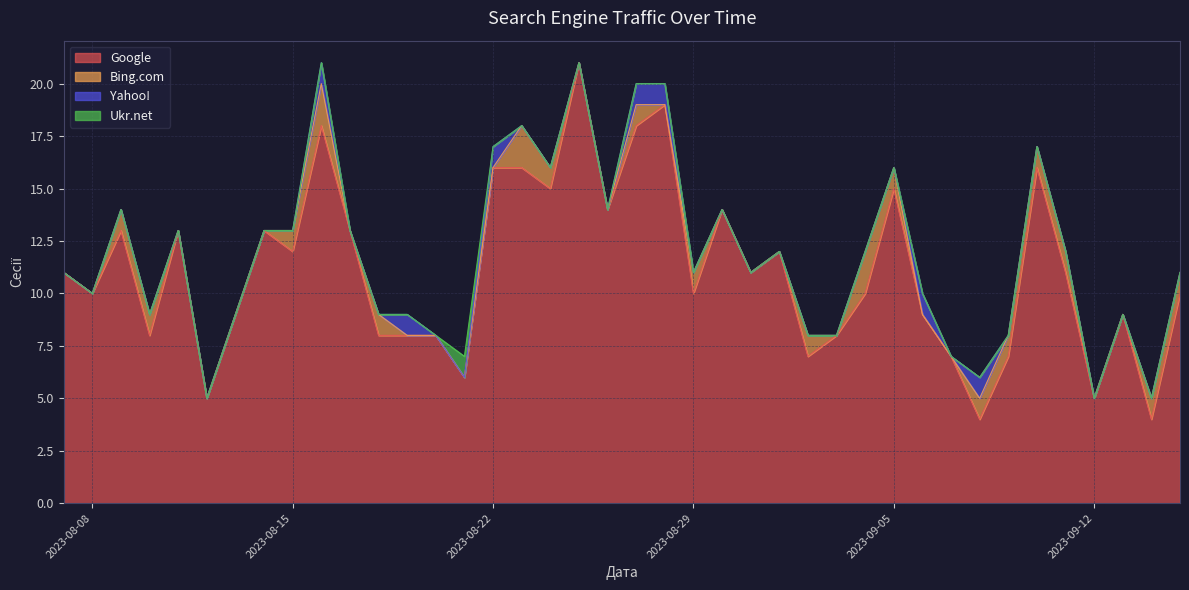

True or false: Ukr.net has a value of 0 at 2023-09-07.

False